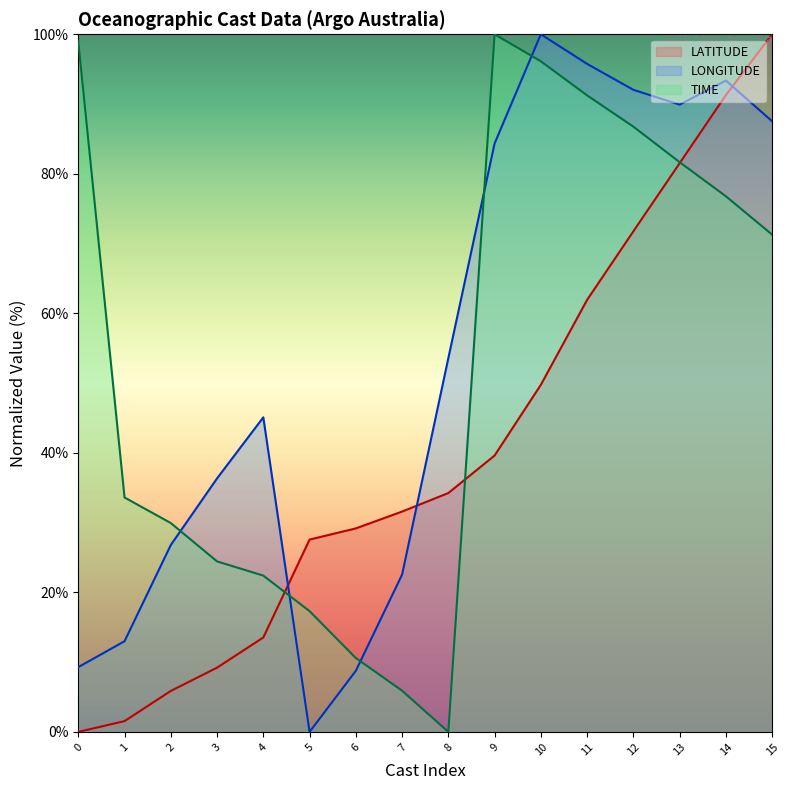

How many times do TIME and LATITUDE cross each other?

3